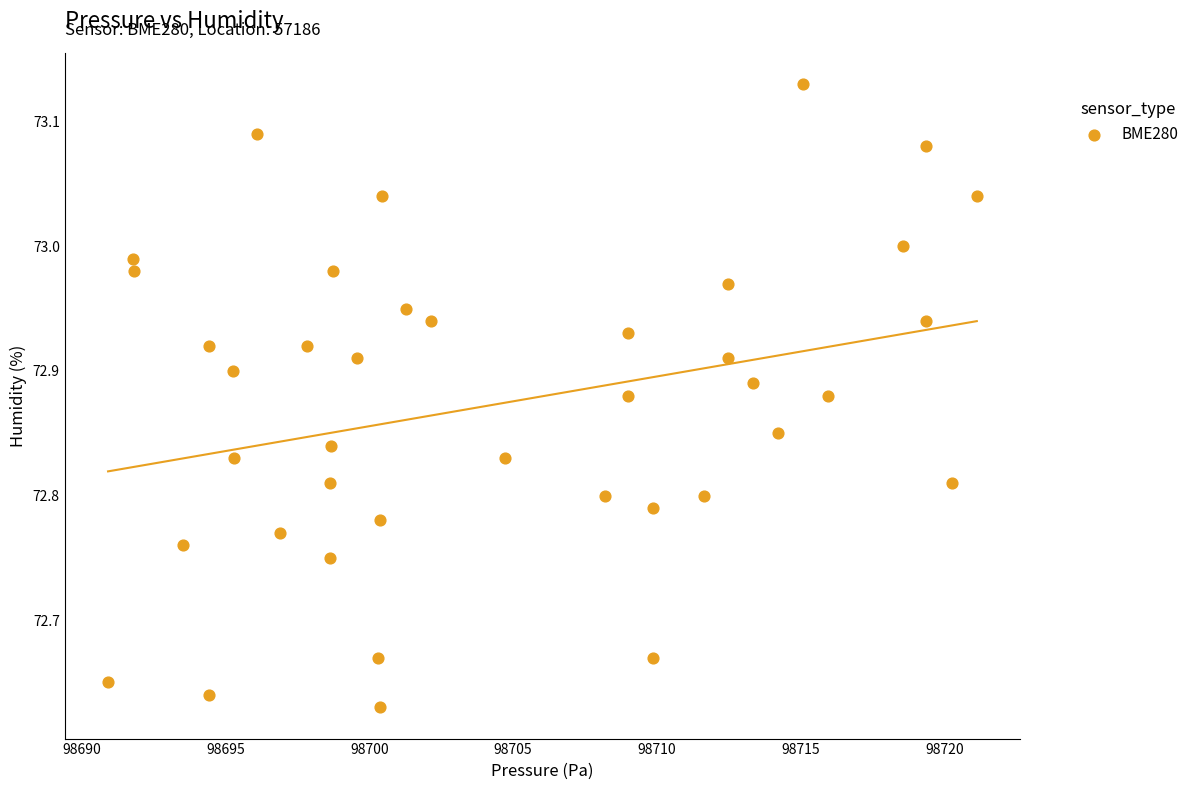

What is the range of X values (max minus min)?

30.2